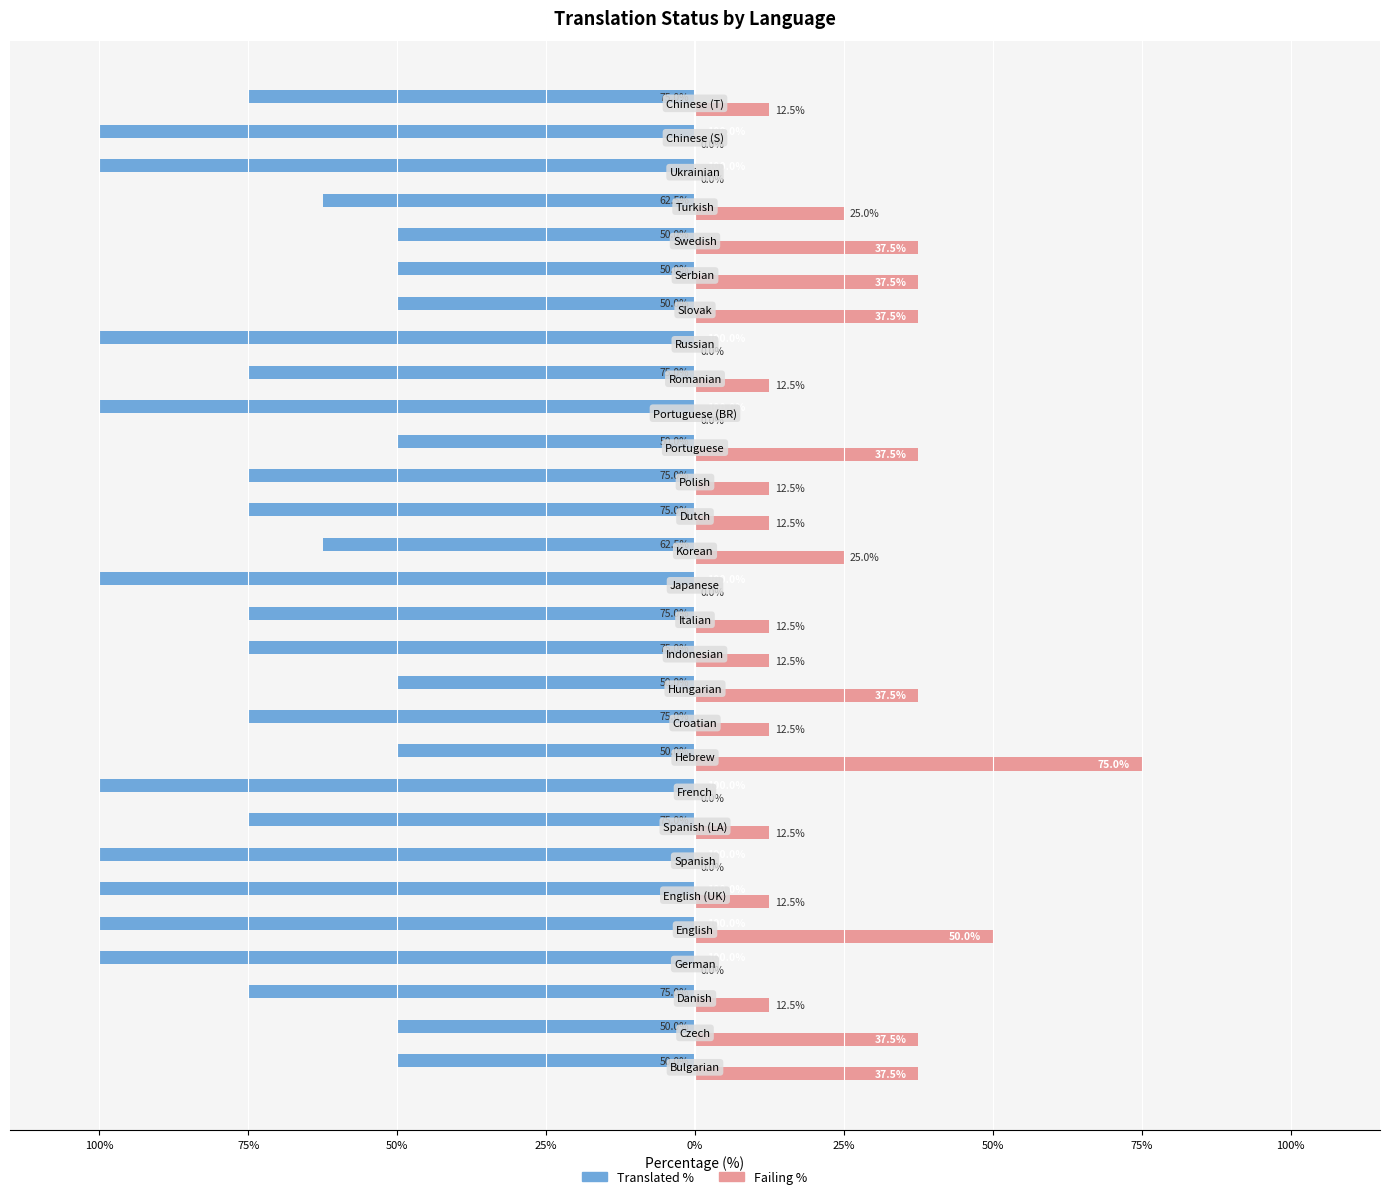

What are all the series names shown in the legend?

Translated %, Failing %